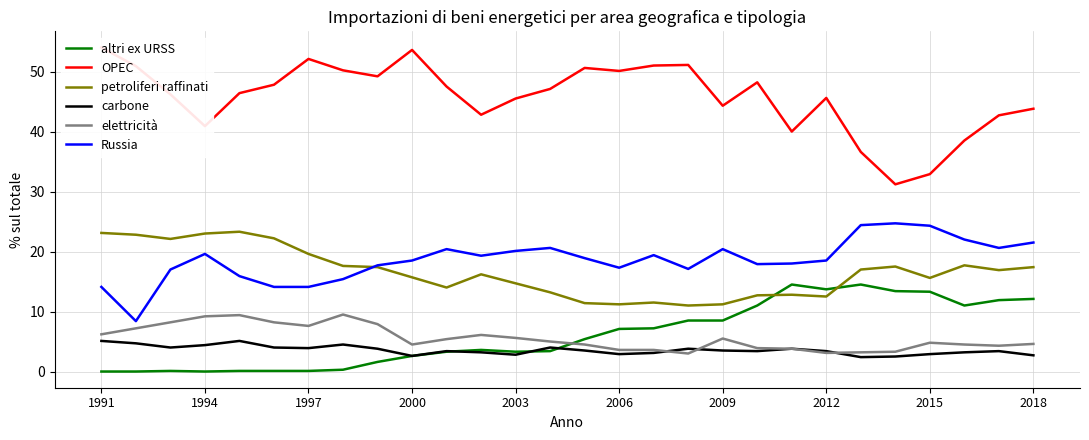

True or false: Russia and OPEC intersect in this chart.

False